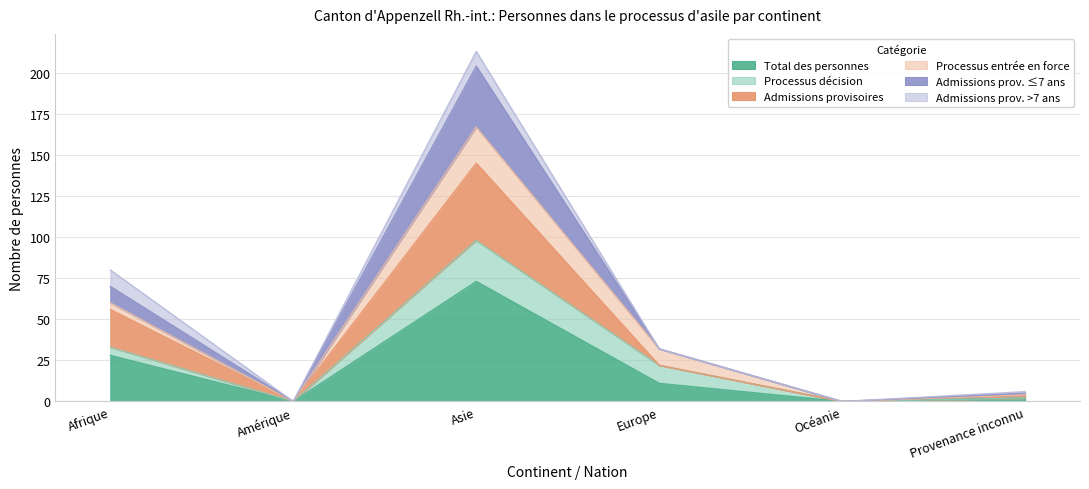

List the labels in order of Admissions provisoires value, smallest first.

Amérique, Océanie, Provenance inconnu, Europe, Afrique, Asie